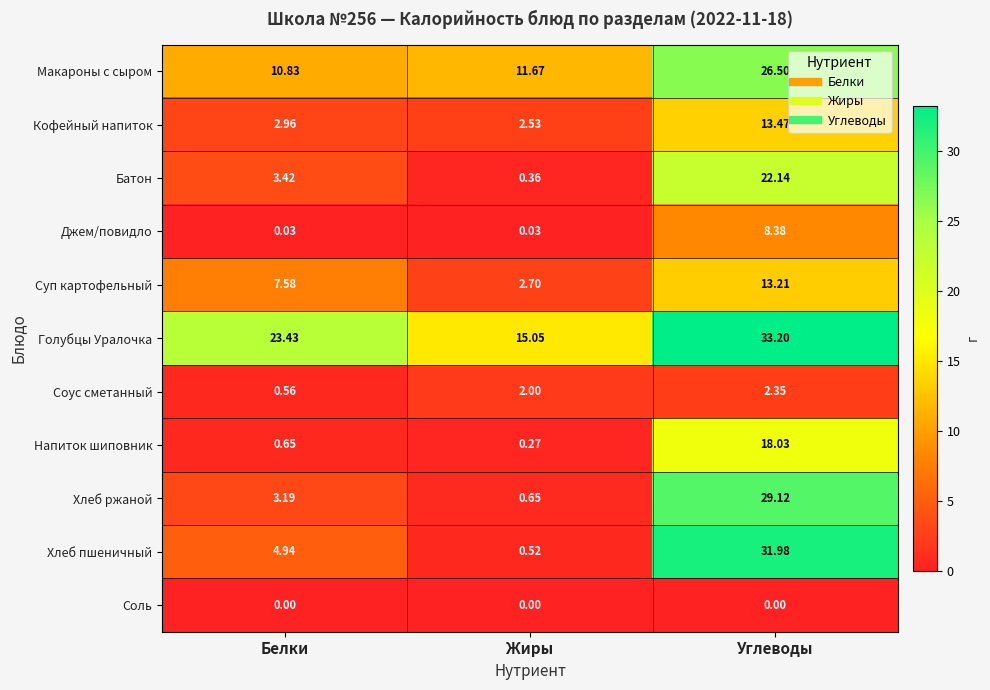

At how many categories does at least one series exceed 20?

2